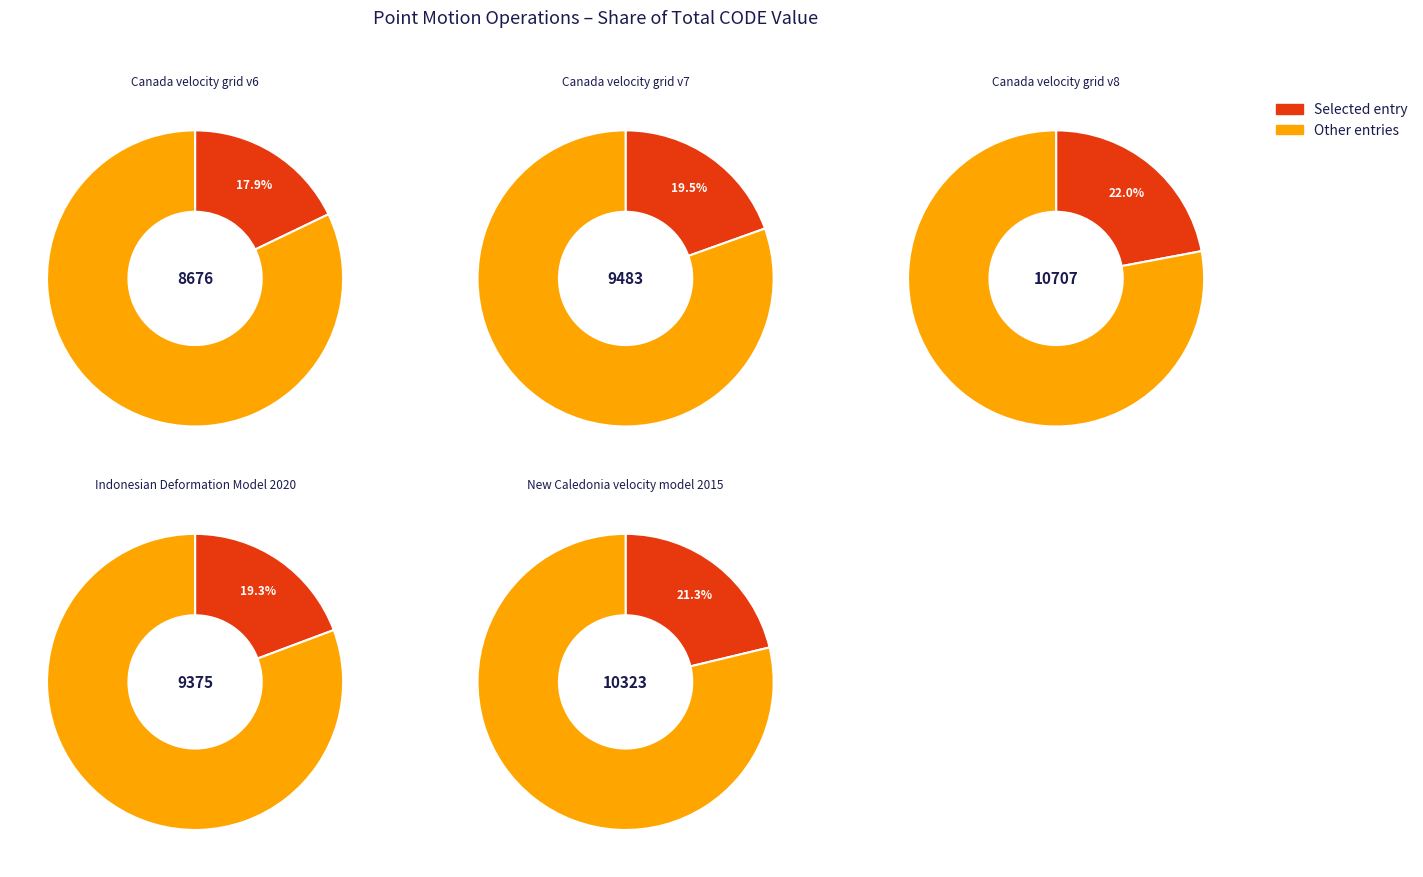

Which slice is the largest?

Canada velocity grid v8